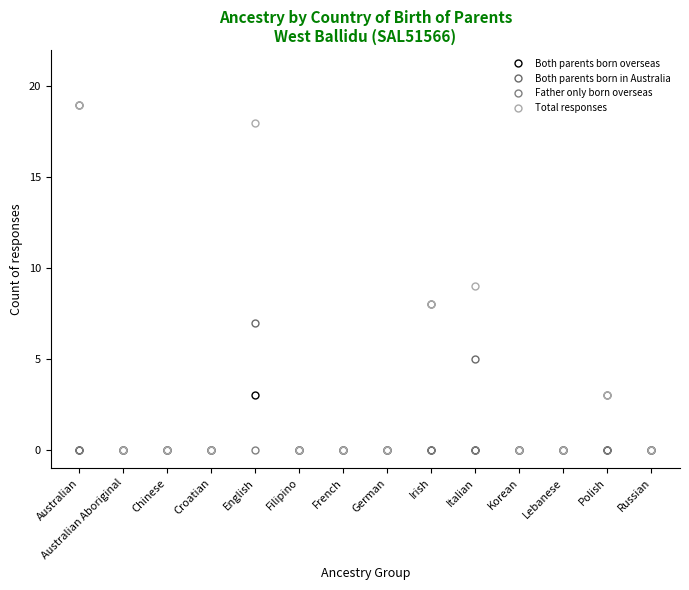

Reading left to right, transcribe all the data shown in this chart.

Both parents born overseas: Australian=0	Australian Aboriginal=0	Chinese=0	Croatian=0	English=3	Filipino=0	French=0	German=0	Irish=0	Italian=0	Korean=0	Lebanese=0	Polish=0	Russian=0
Both parents born in Australia: Australian=19	Australian Aboriginal=0	Chinese=0	Croatian=0	English=7	Filipino=0	French=0	German=0	Irish=8	Italian=5	Korean=0	Lebanese=0	Polish=3	Russian=0
Father only born overseas: Australian=0	Australian Aboriginal=0	Chinese=0	Croatian=0	English=0	Filipino=0	French=0	German=0	Irish=0	Italian=0	Korean=0	Lebanese=0	Polish=0	Russian=0
Total responses: Australian=19	Australian Aboriginal=0	Chinese=0	Croatian=0	English=18	Filipino=0	French=0	German=0	Irish=8	Italian=9	Korean=0	Lebanese=0	Polish=3	Russian=0